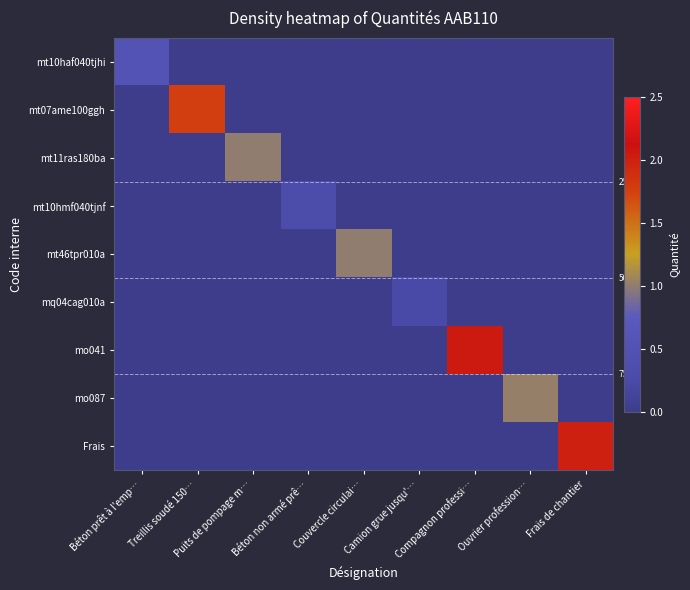

Which series has the widest spread of values?

mo041